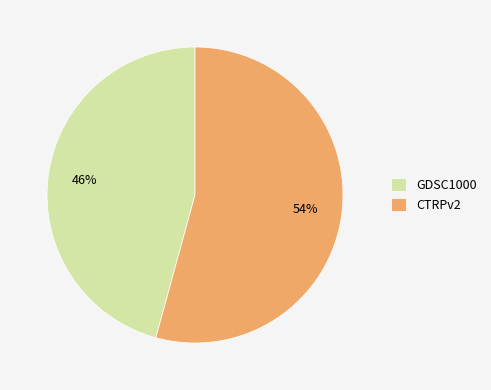

What percentage is the GDSC1000 slice, to the nearest percent?

46%